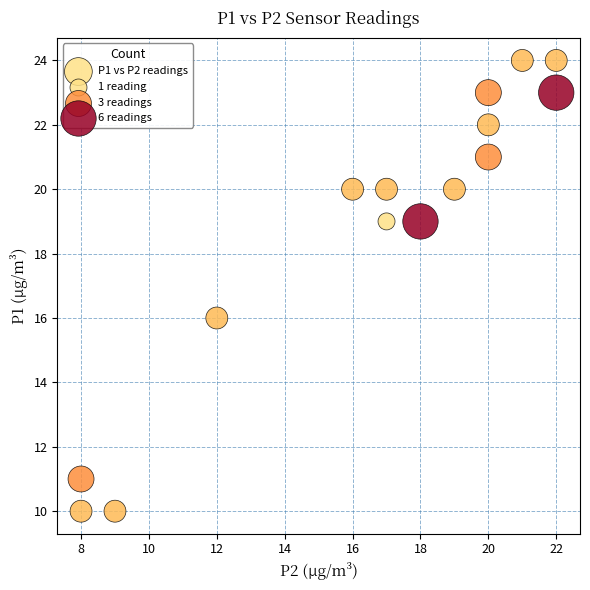

What is the range of X values (max minus min)?

14